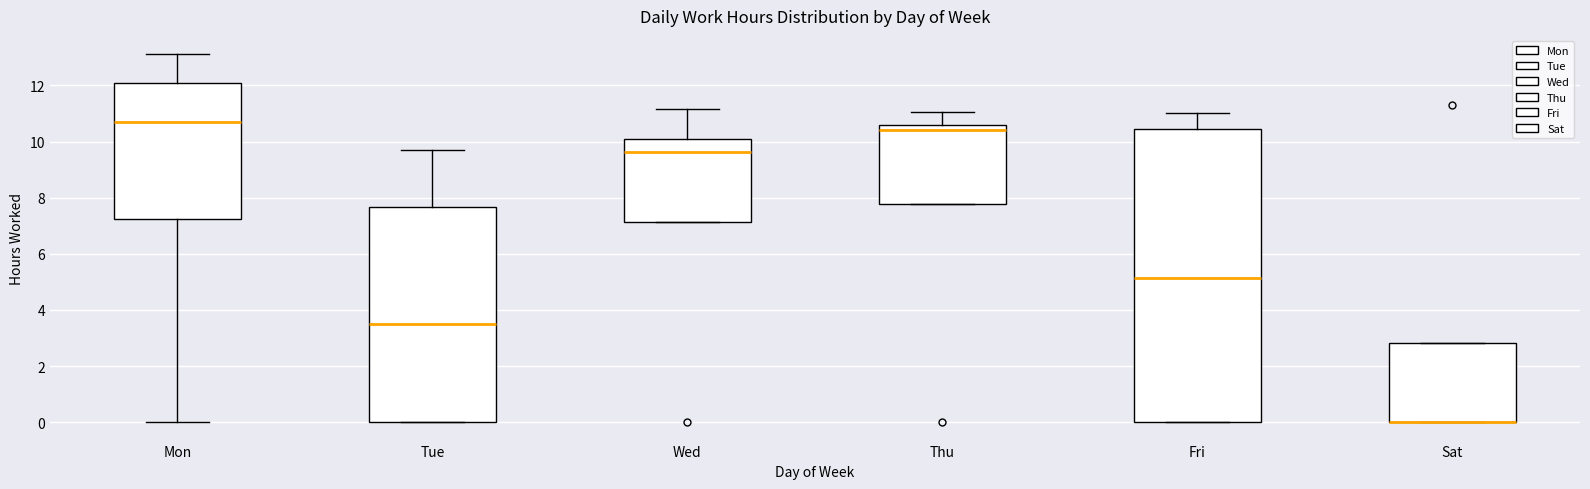

Reading left to right, transcribe this box plot: for each box, give where its median line is, the range the box spans, and where its two whiskers end, as read against the y-axis. The values are not printed on the chart, so give them approximately, as read against the axis.

Mon: median 10.6, box 7.2 to 12.0, whiskers 0.0 to 13.2
Tue: median 3.6, box 0.0 to 7.6, whiskers 0.0 to 9.8
Wed: median 9.6, box 7.2 to 10.0, whiskers 7.2 to 11.2
Thu: median 10.4, box 7.8 to 10.6, whiskers 7.8 to 11.0
Fri: median 5.2, box 0.0 to 10.4, whiskers 0.0 to 11.0
Sat: median 0.0 (drawn on the box's lower edge), box 0.0 to 2.8, whiskers 0.0 to 2.8